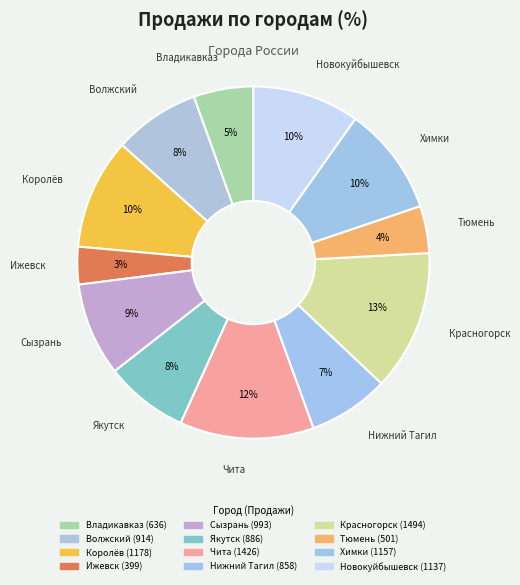

To the nearest percent, what is the average slice percentage?

8%